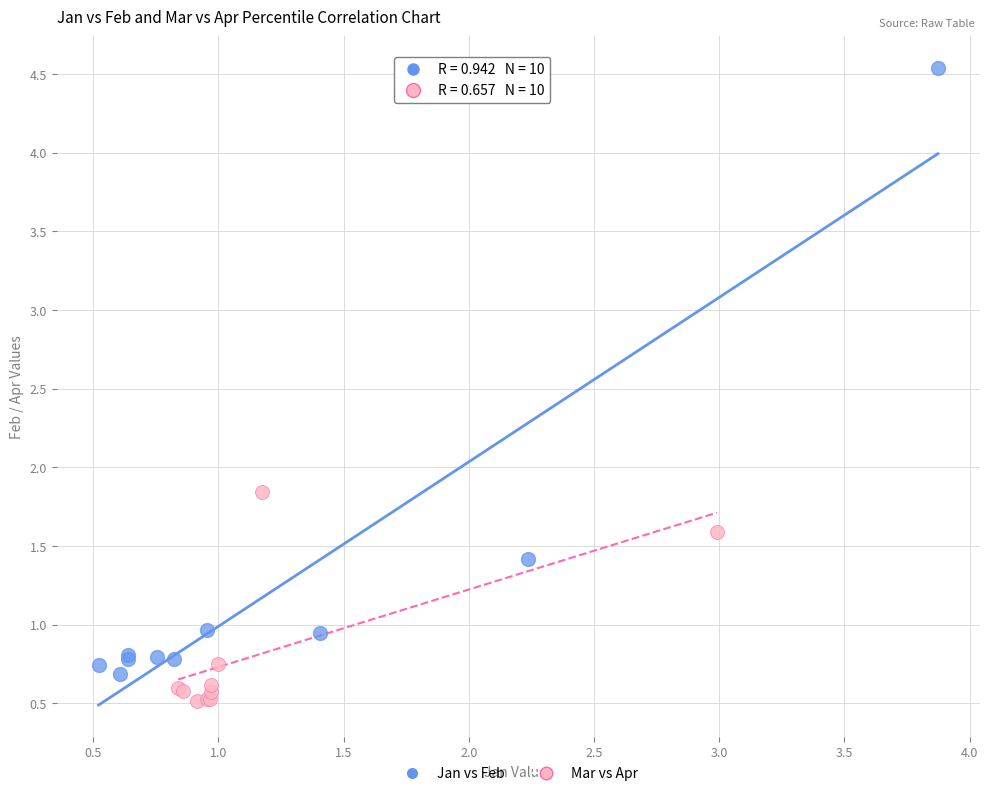

Which series has the widest spread of Y values?

Jan vs Feb